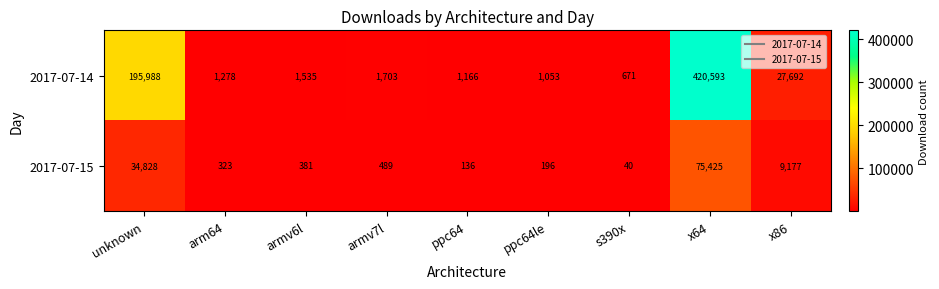

At which label does 2017-07-15 first exceed 381?

unknown